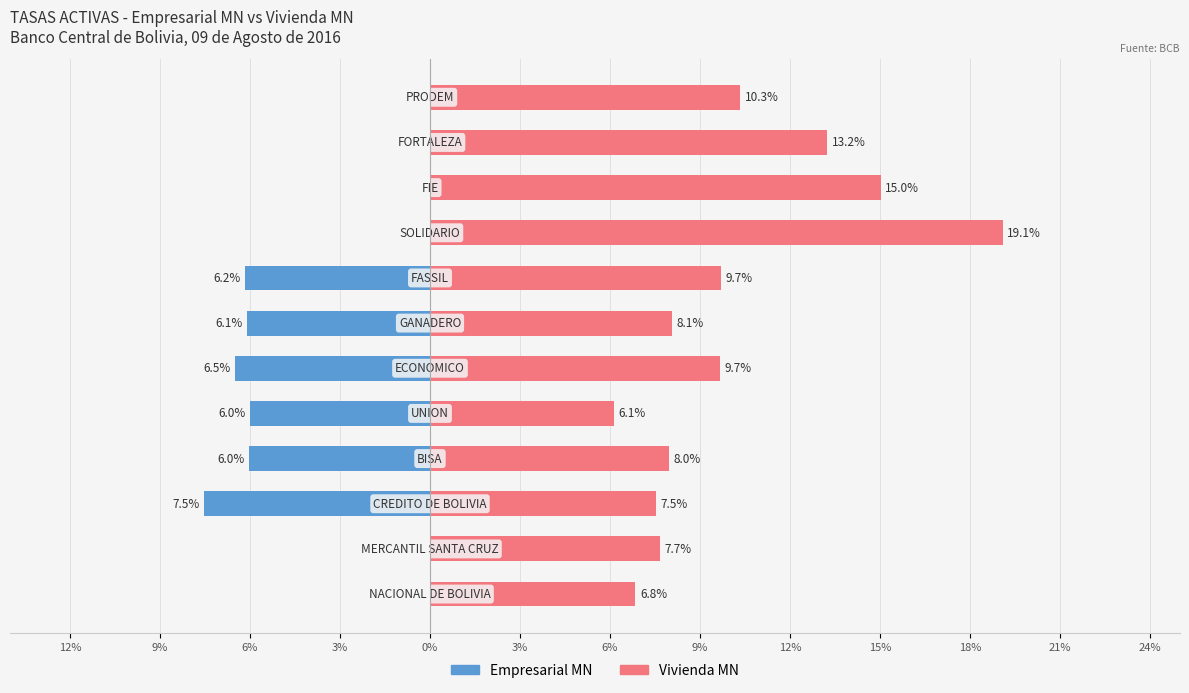

Does the chart contain stacked bars?

No